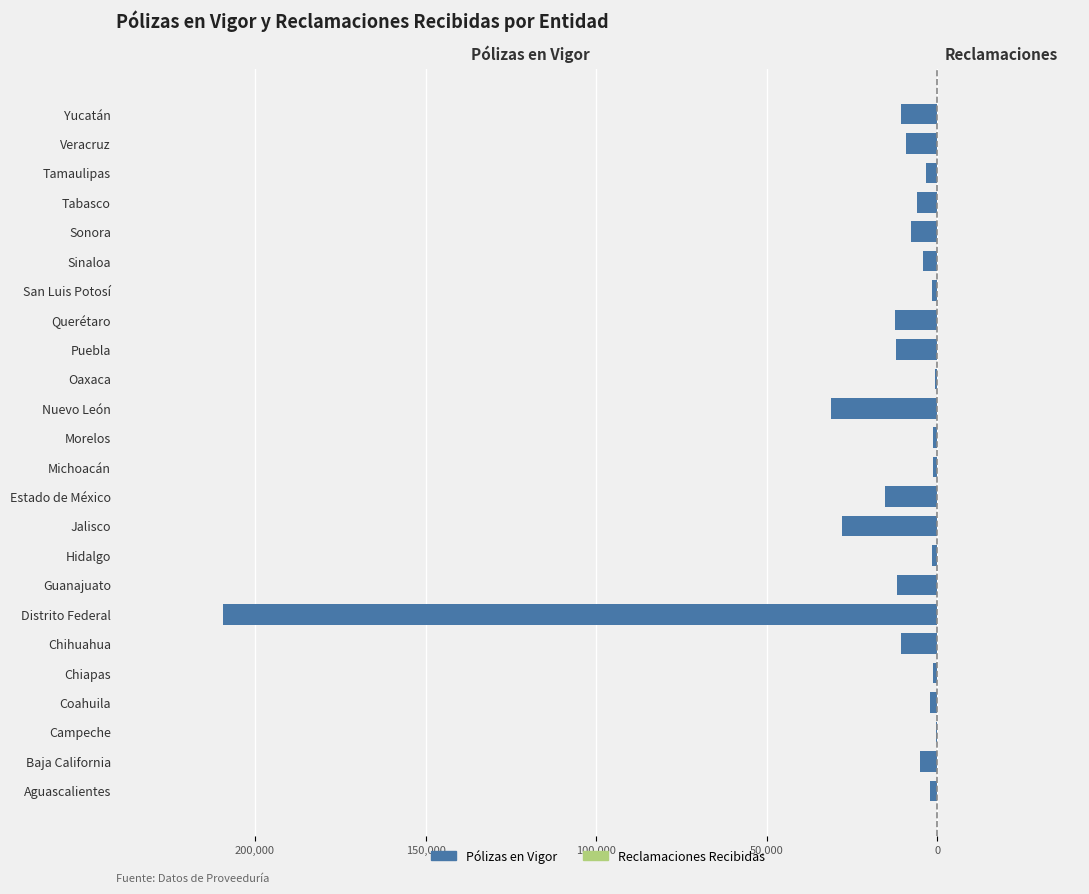

Reading left to right, transcribe all the data shown in this chart.

Pólizas en Vigor: -2093	-4990	-432	-1984	-1193	-10746	-209394	-11762	-1442	-27914	-15303	-1148	-1195	-31158	-713	-12006	-12480	-1627	-4183	-7726	-5922	-3398	-9105	-10600
Reclamaciones Recibidas: 2	4	0	2	0	0	83	1	0	12	4	0	0	9	0	5	5	3	0	5	5	0	3	5